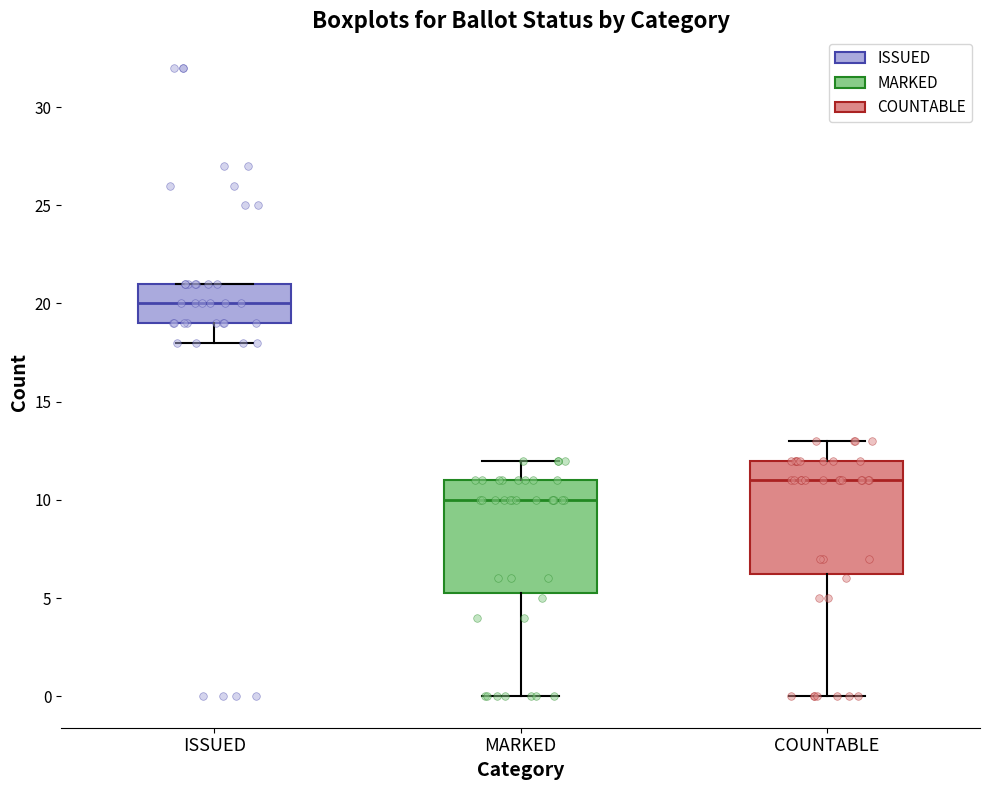

Reading left to right, transcribe this box plot: for each box, give where its median line is, the range the box spans, and where its two whiskers end, as read against the y-axis. The values are not printed on the chart, so give them approximately, as read against the axis.

ISSUED: median 20.0, box 19.0 to 21.0, whiskers 18.0 to 21.0
MARKED: median 10.0, box 5.5 to 11.0, whiskers 0.0 to 12.0
COUNTABLE: median 11.0, box 6.5 to 12.0, whiskers 0.0 to 13.0